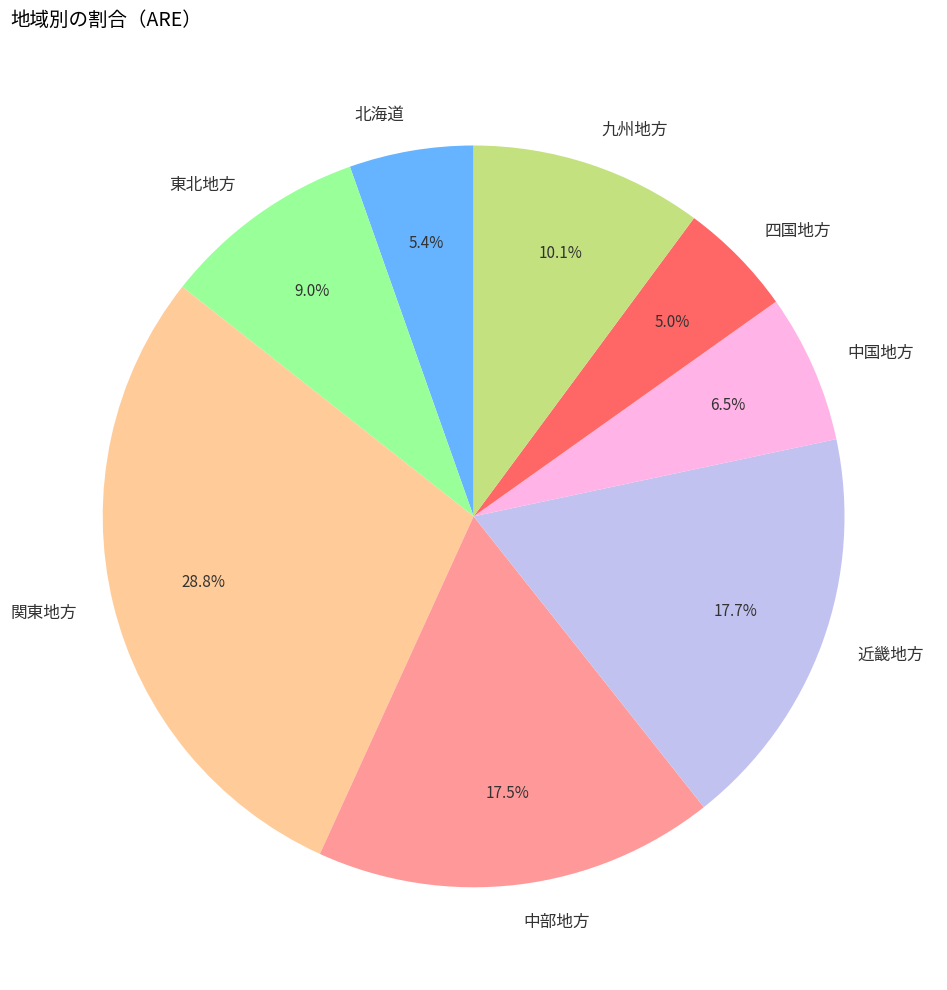

What percentage is the 近畿地方 slice, to the nearest percent?

18%